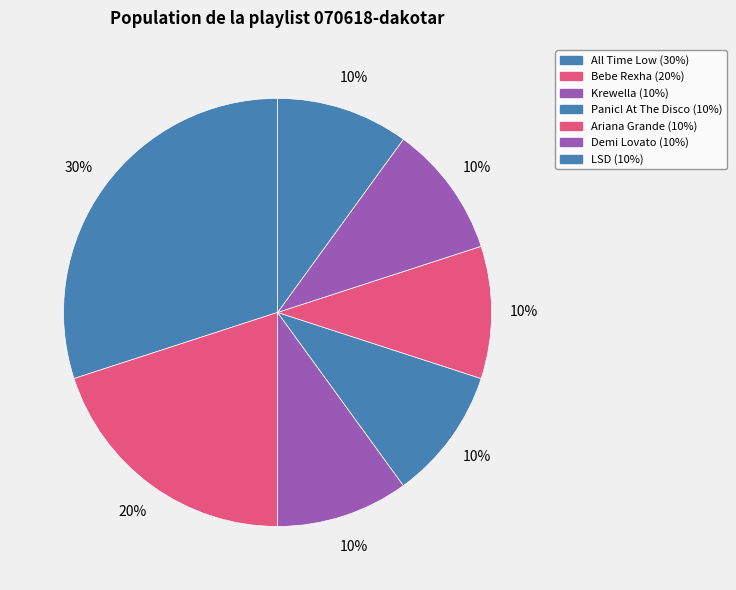

How many slices are in this pie chart?

7